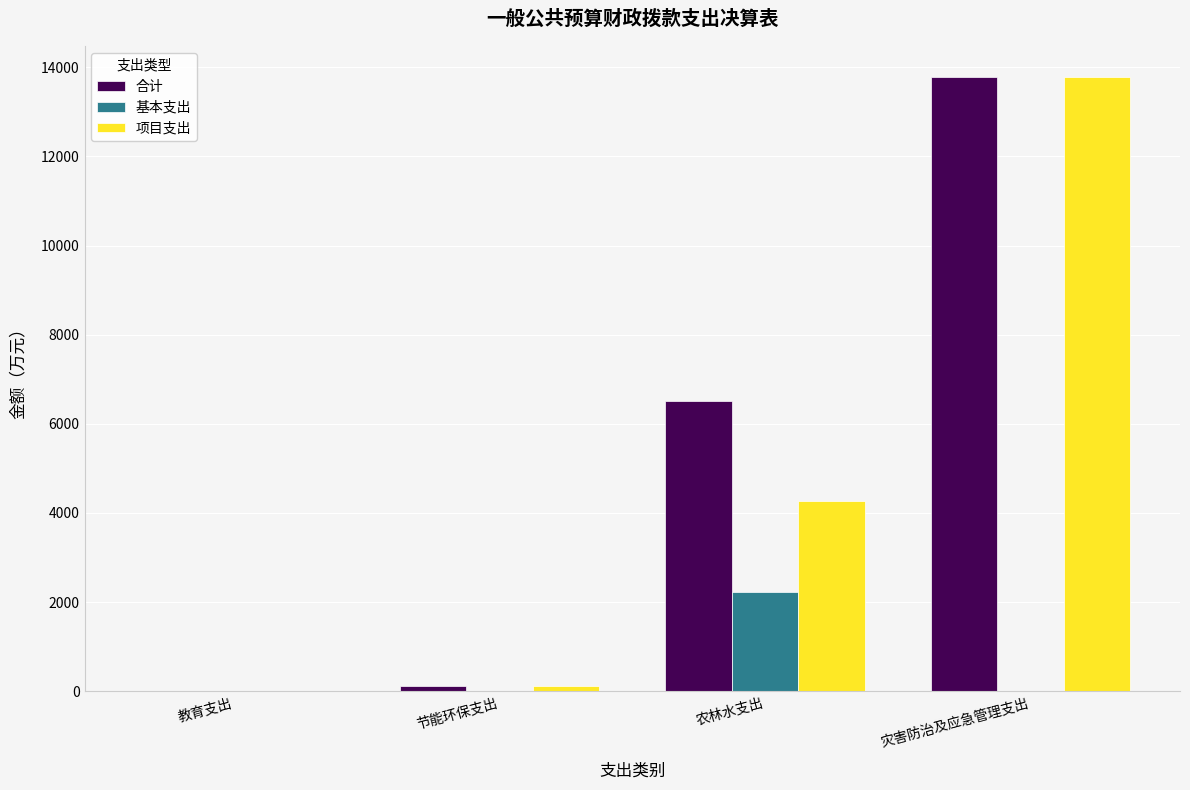

At which category is the sum across all series the highest?

灾害防治及应急管理支出